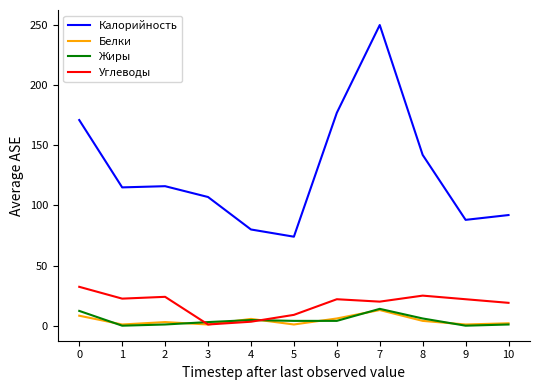

What is the difference between the second highest and minimum values in the Углеводы series?

24.0